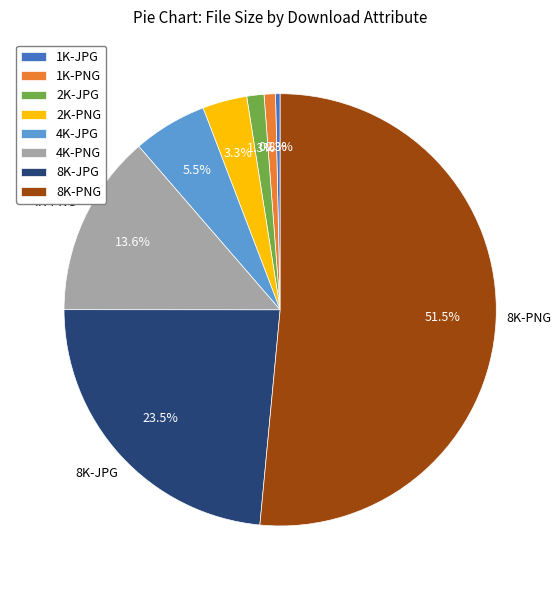

Is there any slice that represents more than half of the pie?

Yes